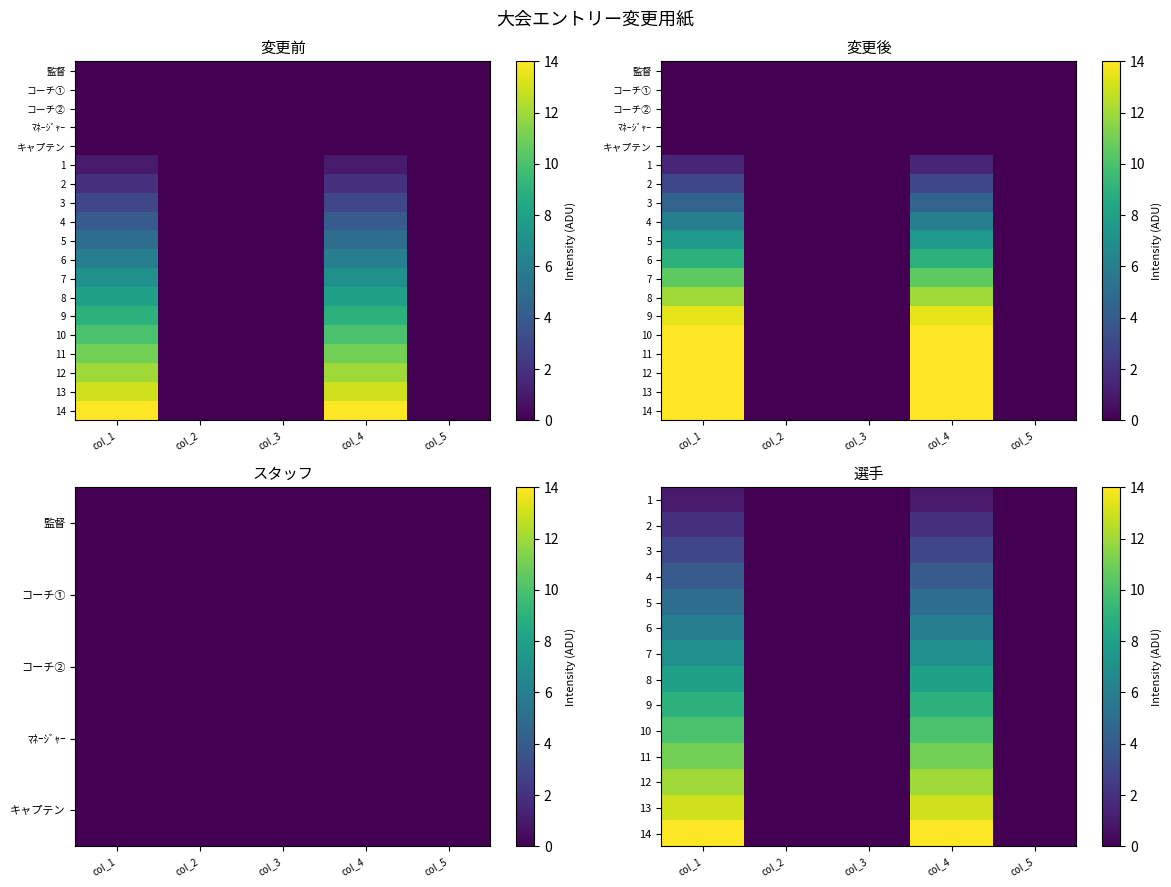

At which category is the sum across all series the highest?

col_1